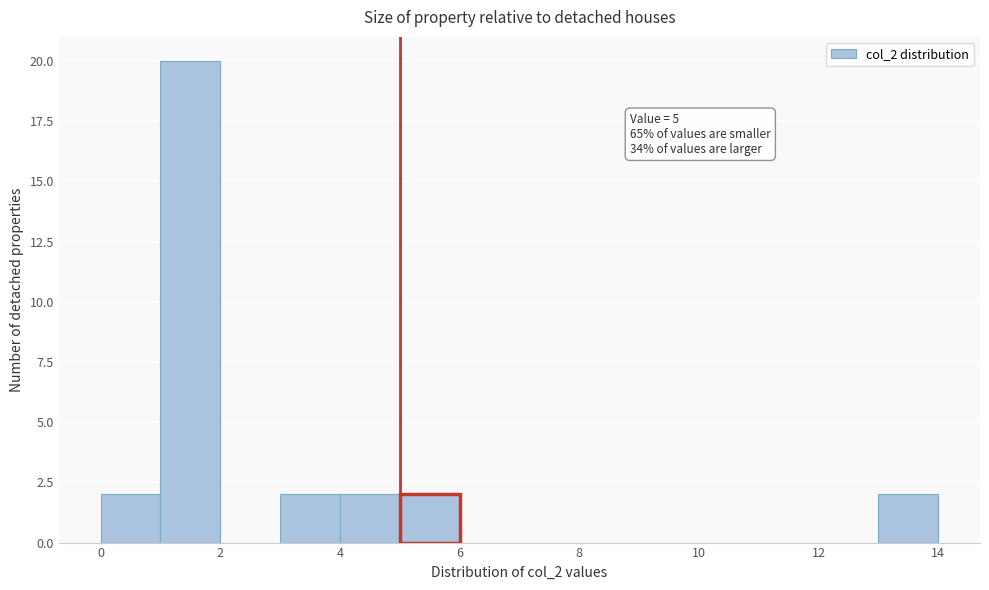

Over which range of the x-axis is the bar tallest?

1 to 2